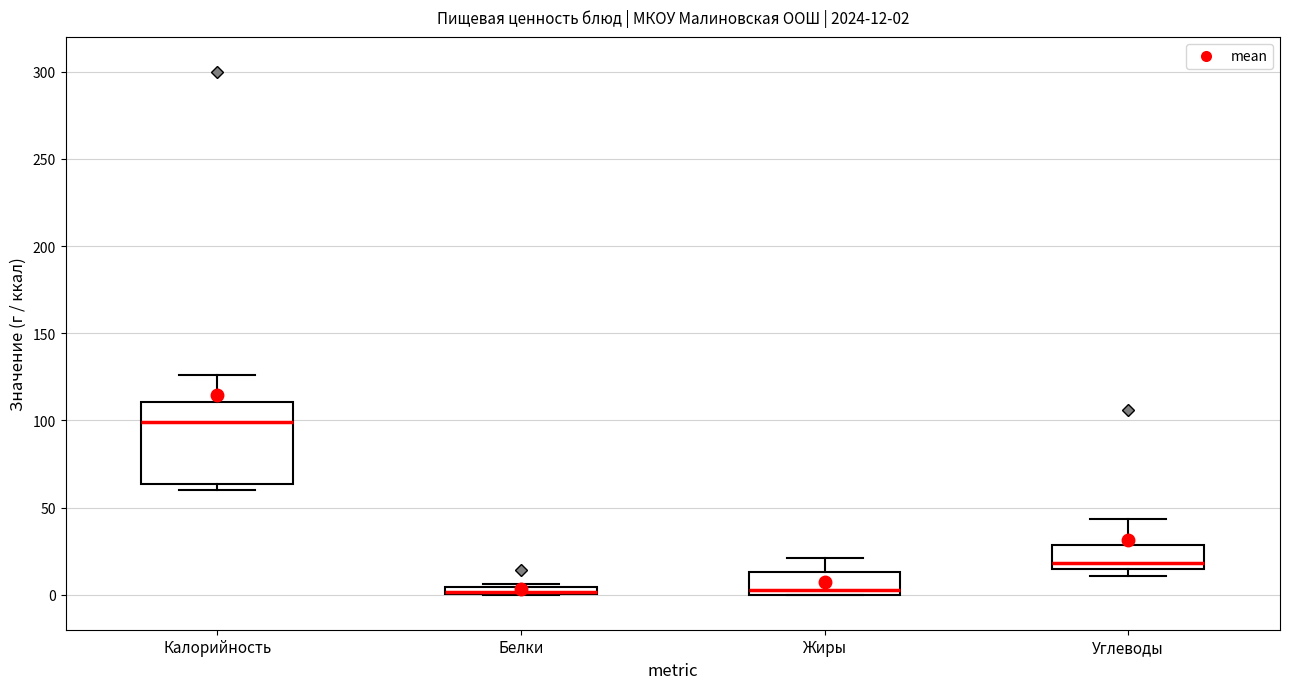

Comparing the boxes themselves (not the whiskers), which one is the tallest?

Калорийность